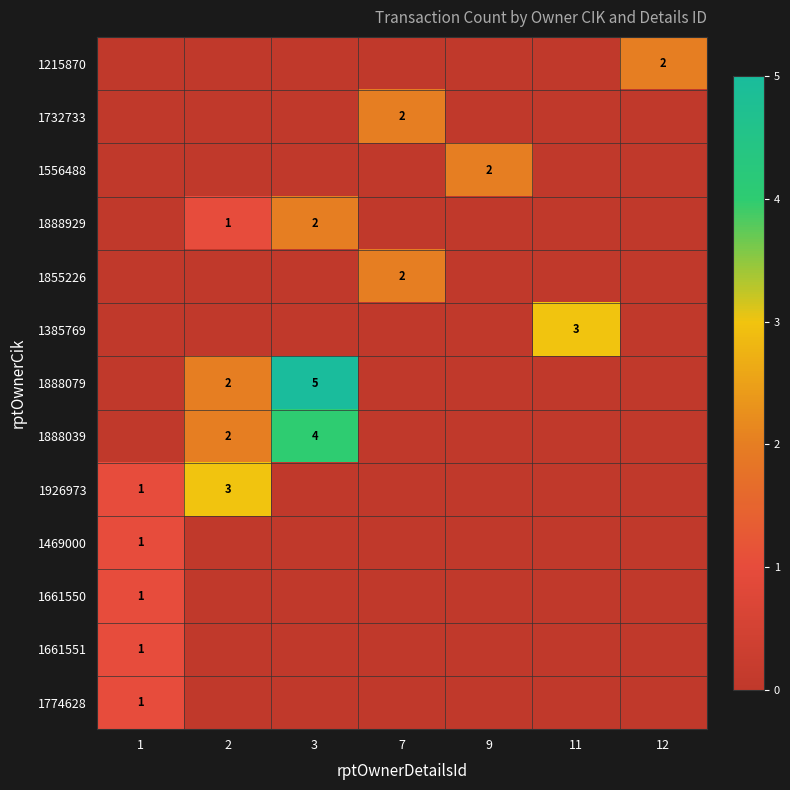

Is the value of 1215870 at 2 greater than the value of 1556488 at 7?

No